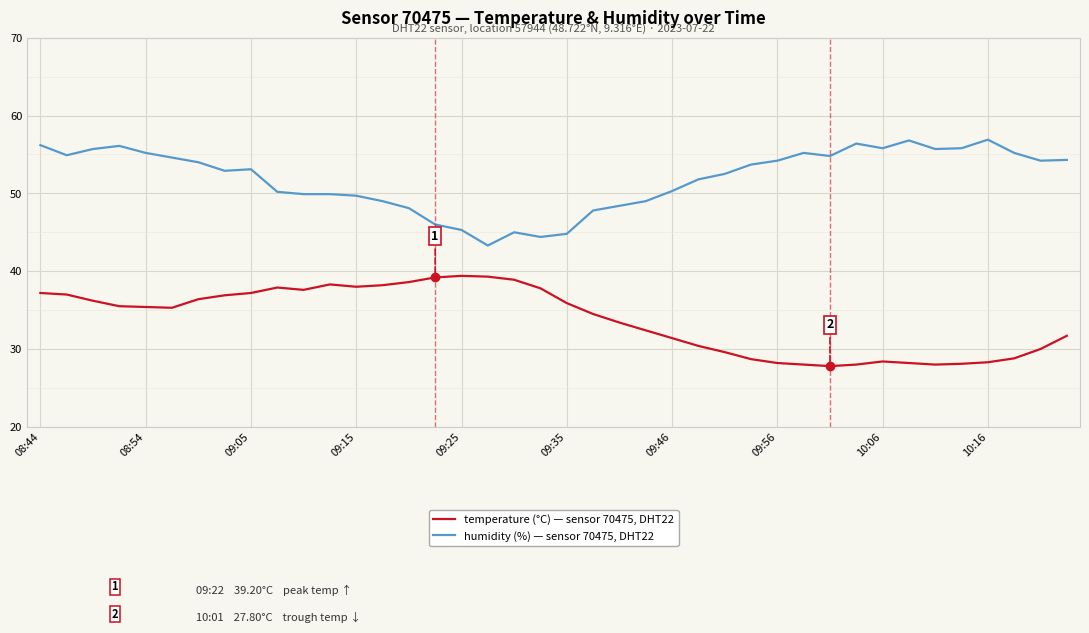

Does the chart have visible grid lines?

Yes